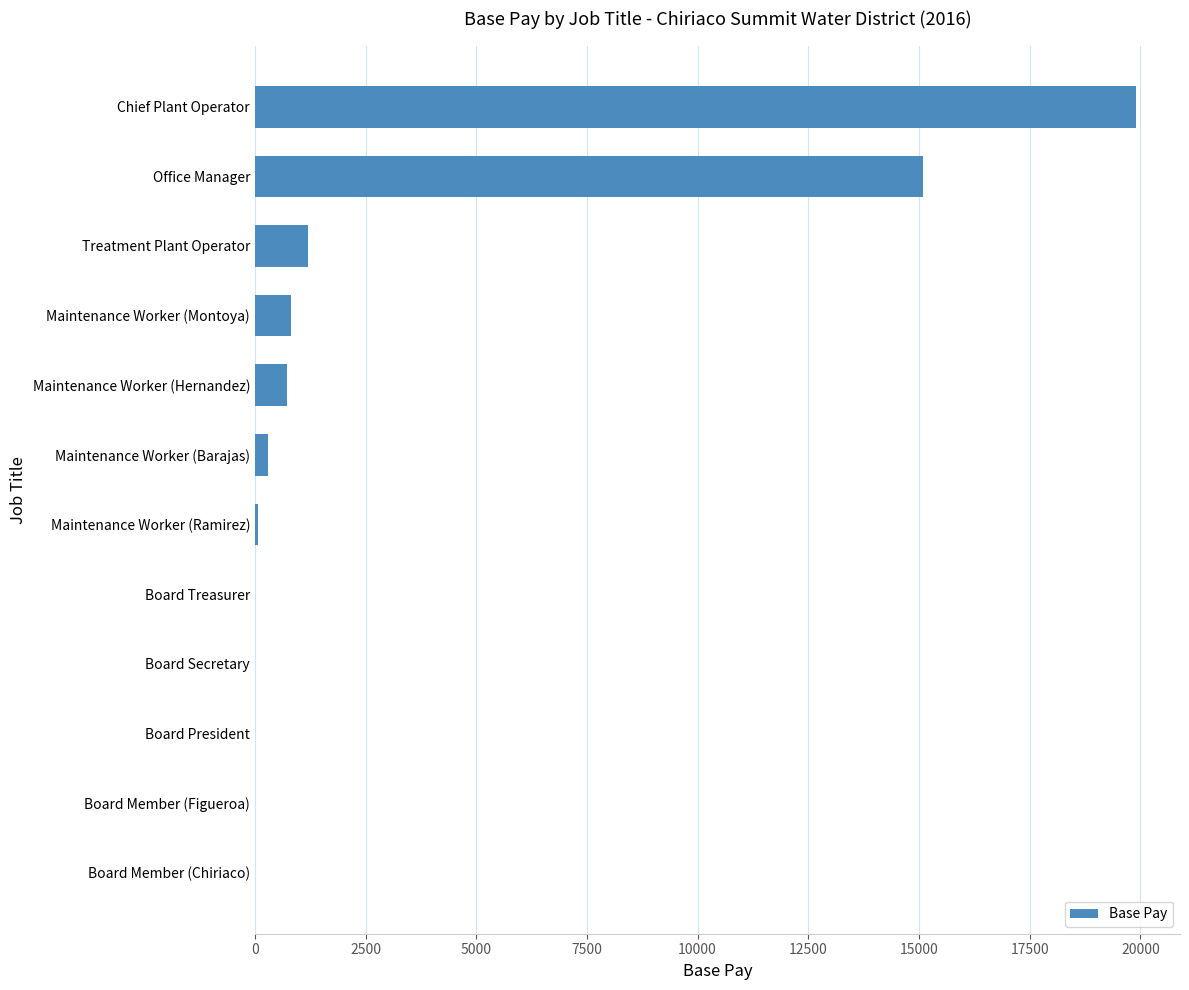

At which label is the value closest to 9950?

Office Manager